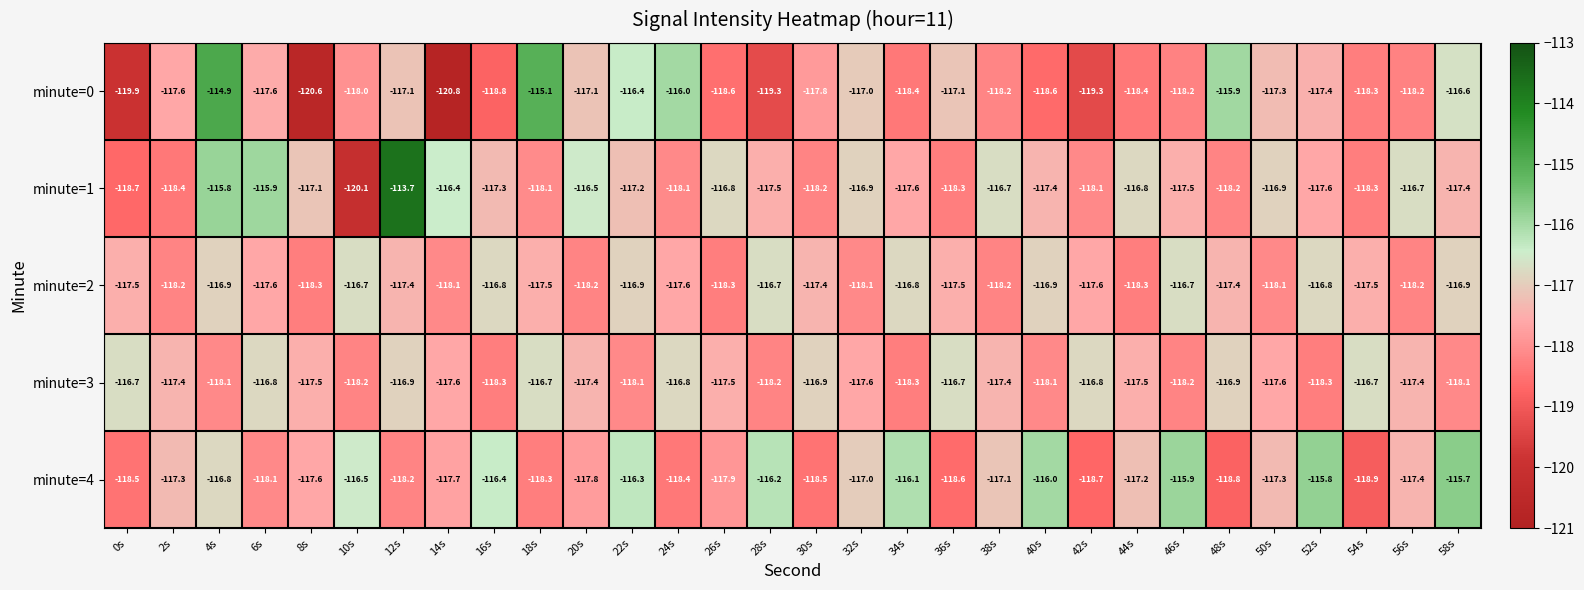

The value of minute=4 at 44s is -34.7. True or false?

False